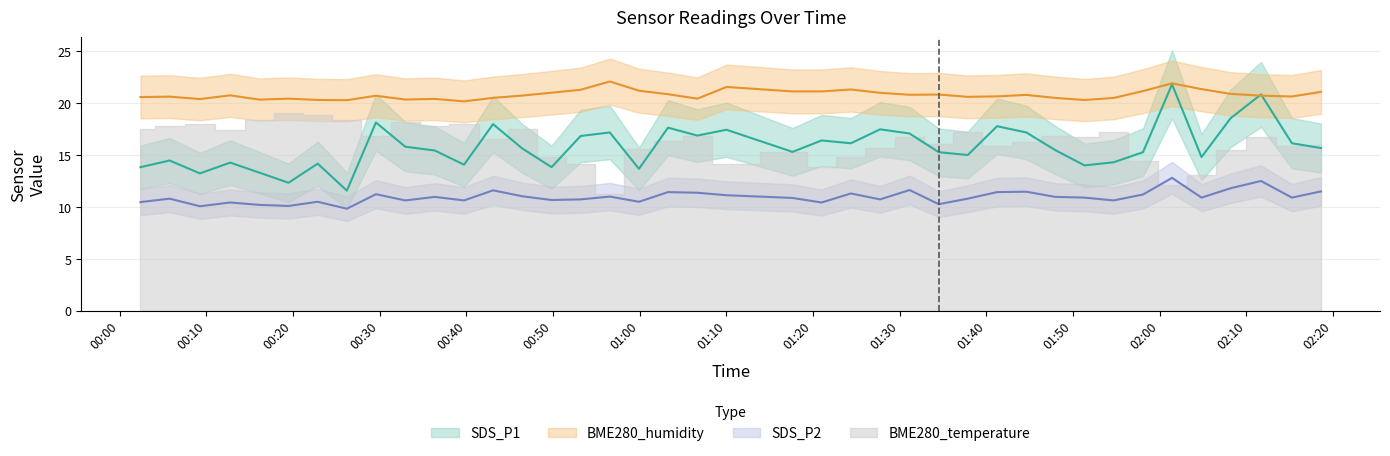

How many data points in SDS_P1 are above 15?

25